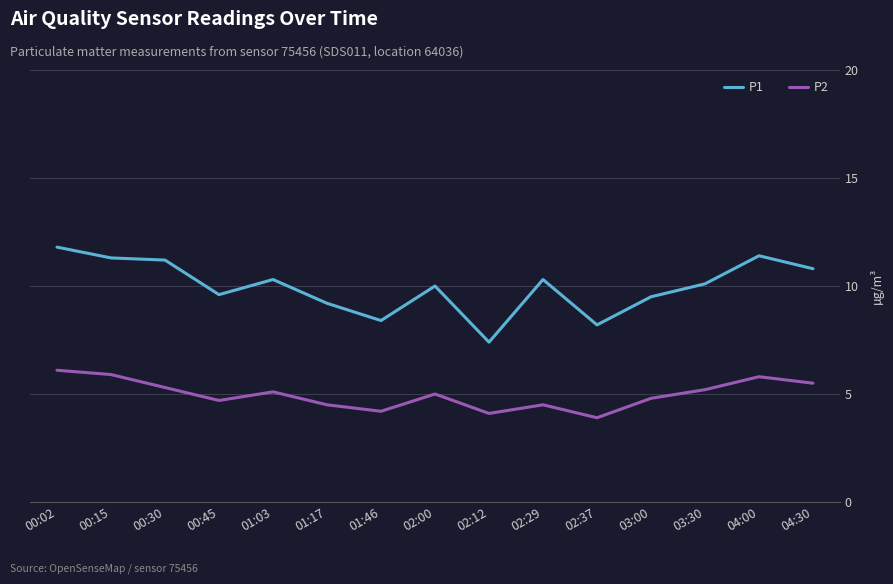

Reading left to right, transcribe all the data shown in this chart.

P1: 00:02=11.8	00:15=11.3	00:30=11.2	00:45=9.6	01:03=10.3	01:17=9.2	01:46=8.4	02:00=10.0	02:12=7.4	02:29=10.3	02:37=8.2	03:00=9.5	03:30=10.1	04:00=11.4	04:30=10.8
P2: 00:02=6.1	00:15=5.9	00:30=5.3	00:45=4.7	01:03=5.1	01:17=4.5	01:46=4.2	02:00=5.0	02:12=4.1	02:29=4.5	02:37=3.9	03:00=4.8	03:30=5.2	04:00=5.8	04:30=5.5